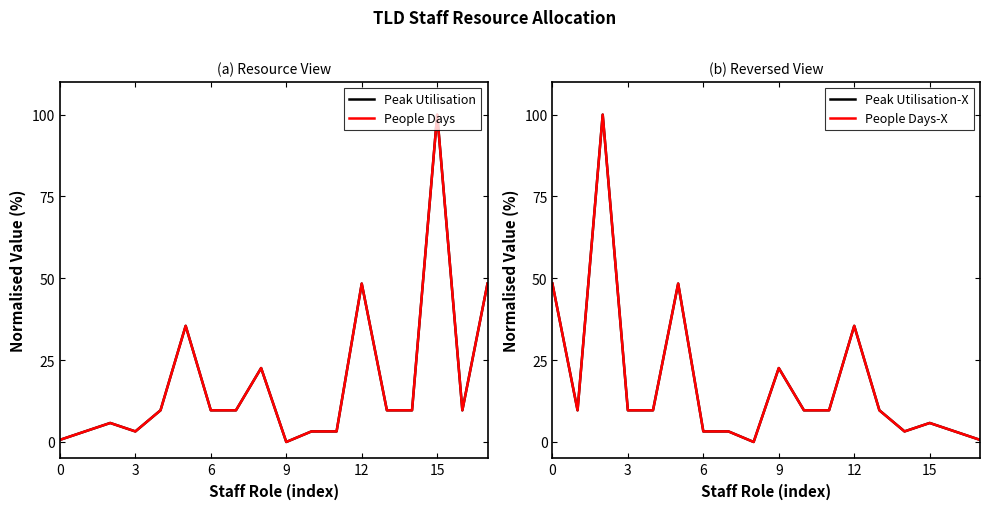

Which series has the widest spread of values?

Peak Utilisation